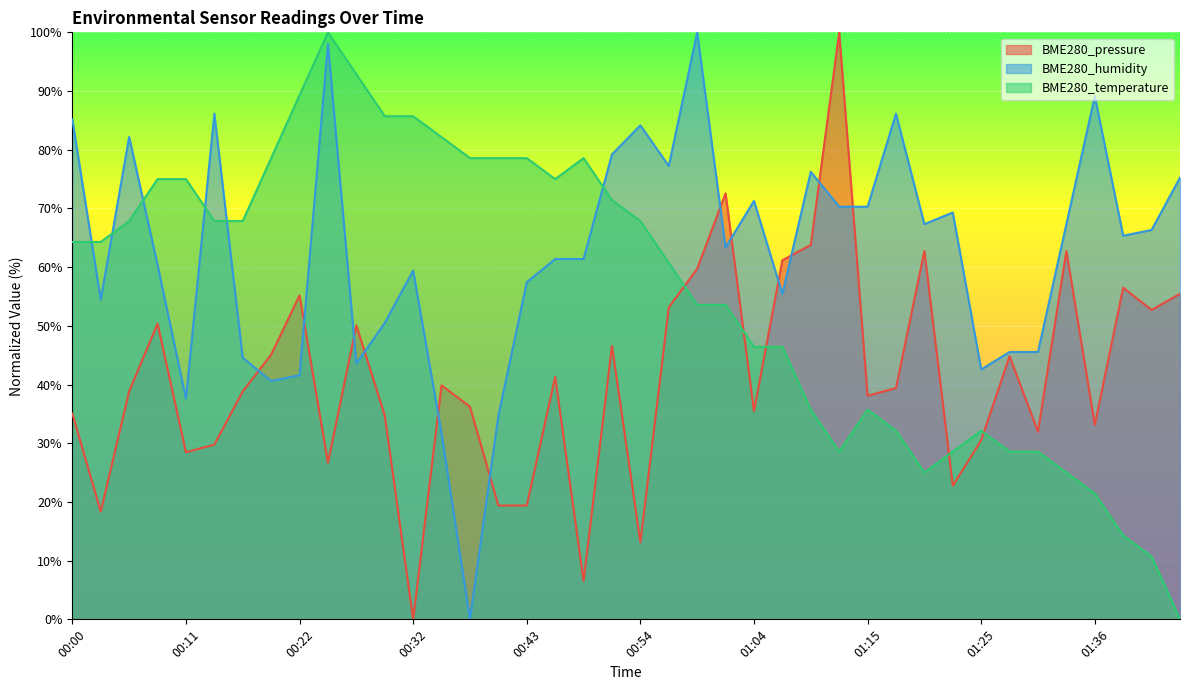

Which series ends up on top after the final intersection of BME280_humidity and BME280_pressure?

BME280_humidity